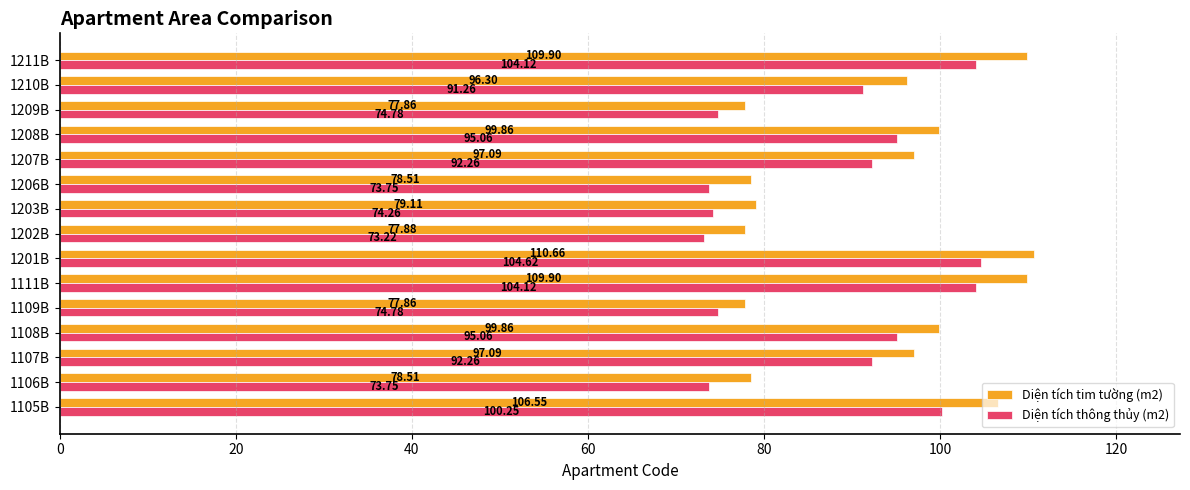

Between 1206B and 1210B, which series saw the biggest shift?

Diện tích tim tường (m2)